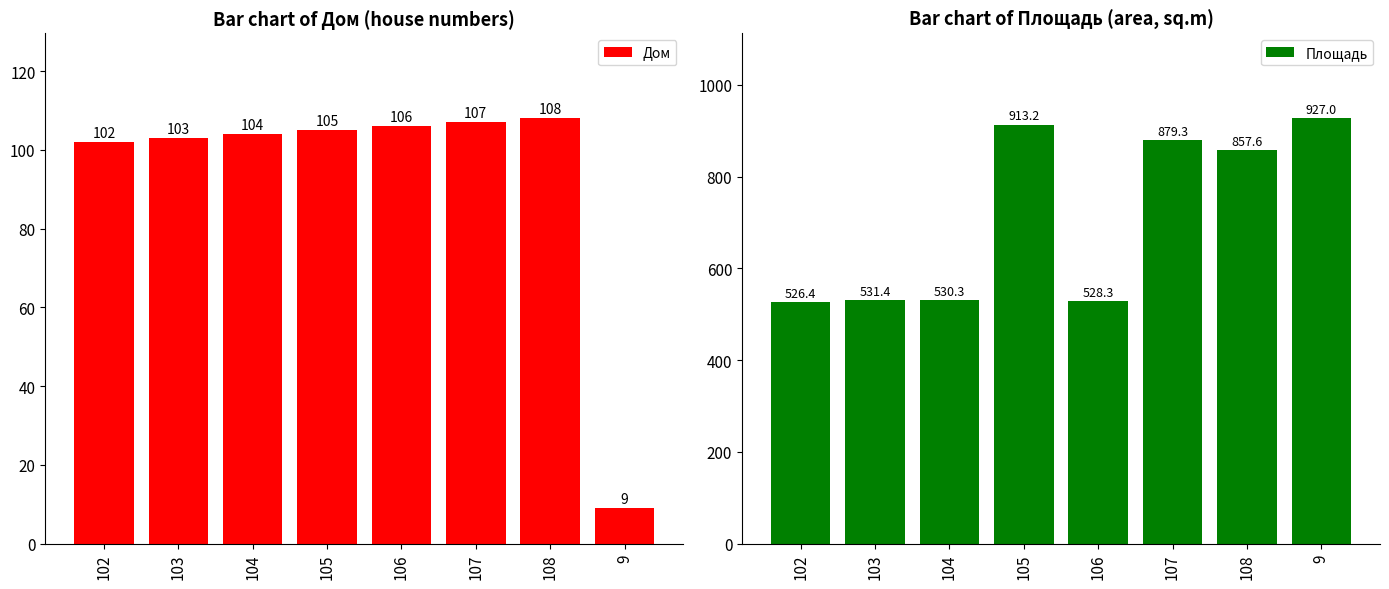

True or false: Дом has a value of 9.0 at 9.

True